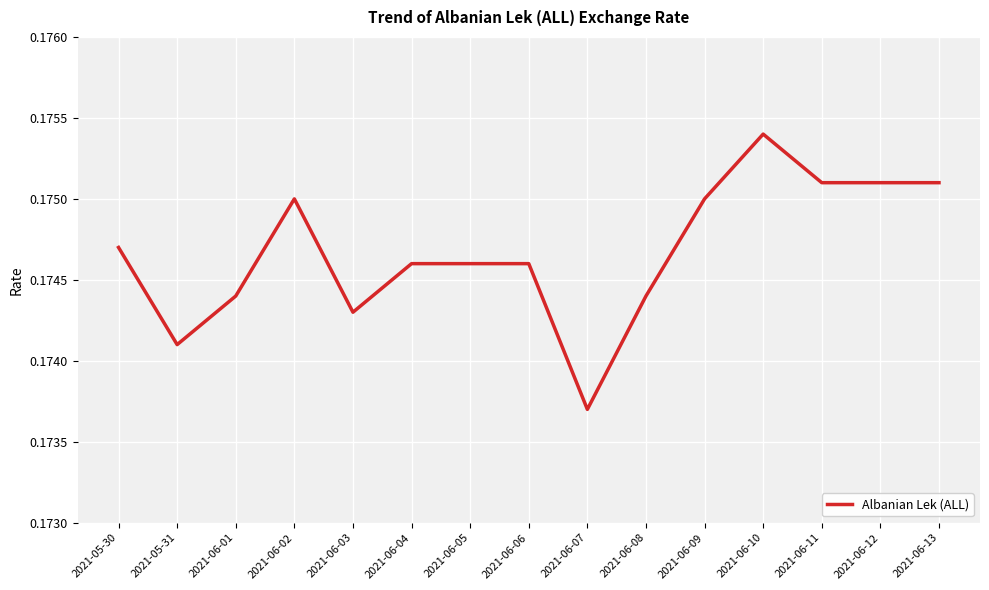

The chart shows a value of 0.1 at 2021-06-03. True or false?

False